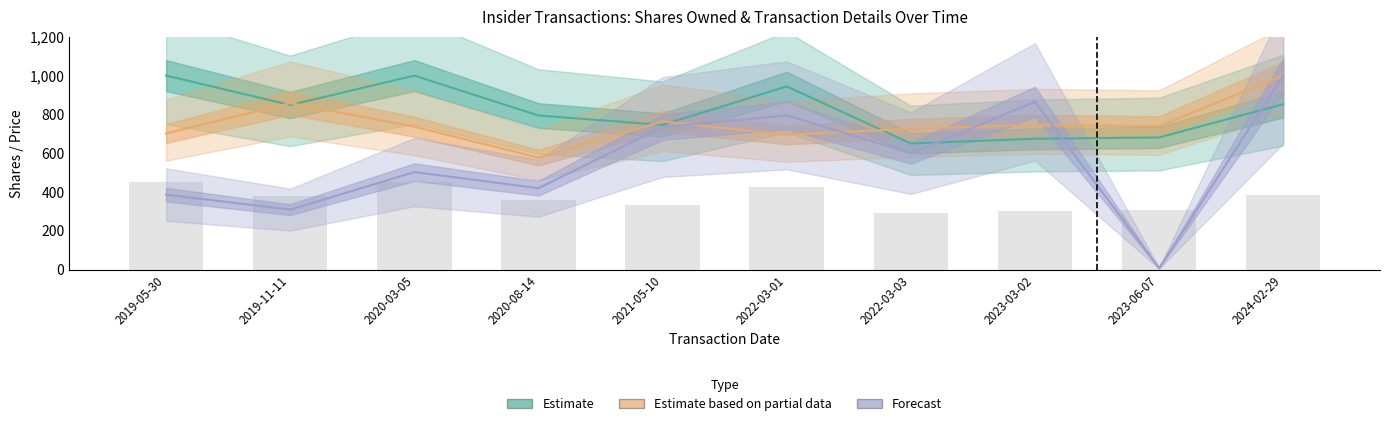

How many data points in Forecast are less than 600?

5